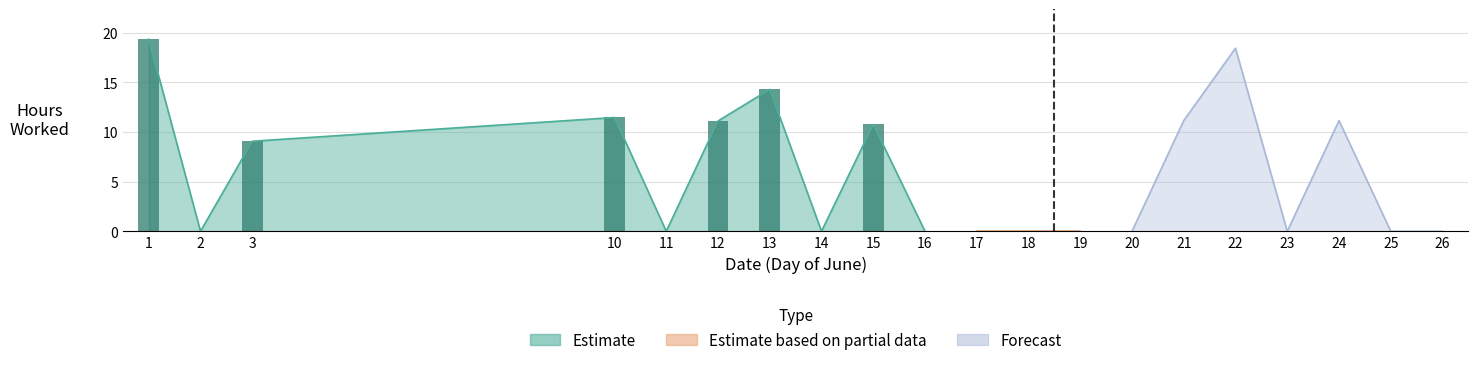

At which label does Estimate reach its minimum?

2